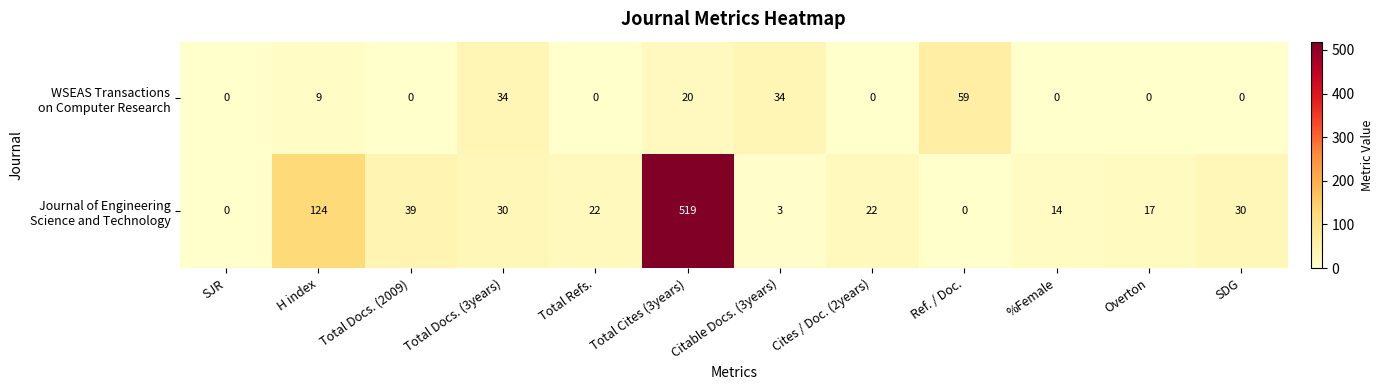

What is the greatest value displayed?

519